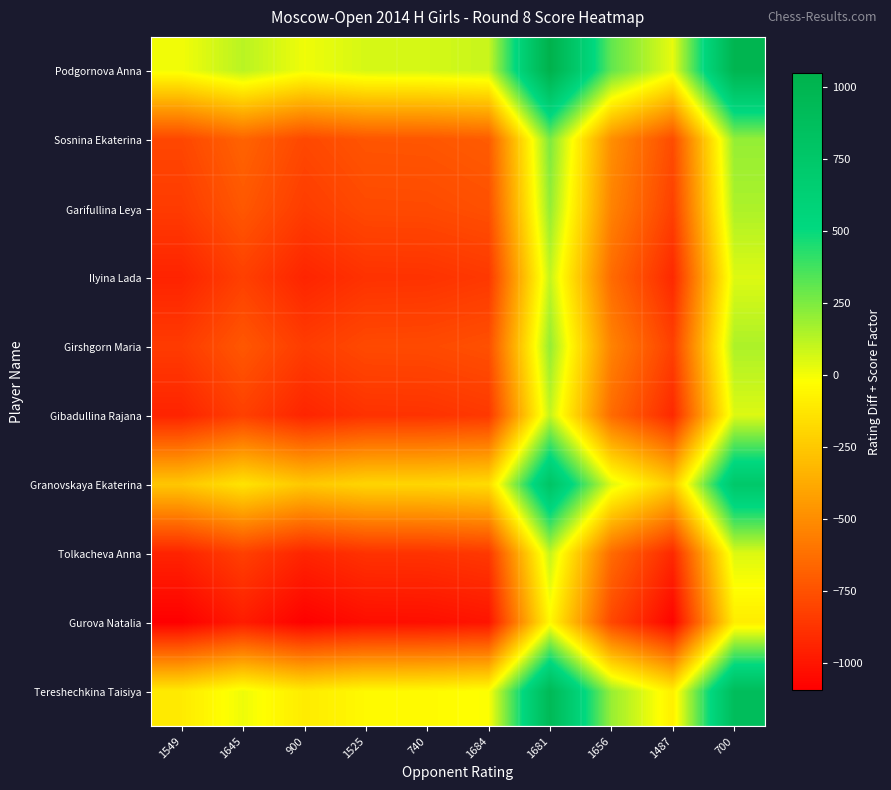

Reading right to left, extract all data points from this chart.

Podgornova Anna: 700=999	1487=26	1656=306	1681=1049	1684=93	740=68	1525=65	900=9	1645=124	1549=4
Sosnina Ekaterina: 700=200	1487=-773	1656=-493	1681=250	1684=-706	740=-731	1525=-734	900=-790	1645=-675	1549=-795
Garifullina Leya: 700=150	1487=-823	1656=-543	1681=200	1684=-756	740=-781	1525=-784	900=-840	1645=-725	1549=-845
Ilyina Lada: 700=50	1487=-923	1656=-643	1681=100	1684=-856	740=-881	1525=-884	900=-940	1645=-825	1549=-945
Girshgorn Maria: 700=150	1487=-823	1656=-543	1681=200	1684=-756	740=-781	1525=-784	900=-840	1645=-725	1549=-845
Gibadullina Rajana: 700=50	1487=-923	1656=-643	1681=100	1684=-856	740=-881	1525=-884	900=-940	1645=-825	1549=-945
Granovskaya Ekaterina: 700=737	1487=-236	1656=44	1681=787	1684=-169	740=-194	1525=-197	900=-253	1645=-138	1549=-258
Tolkacheva Anna: 700=50	1487=-923	1656=-643	1681=100	1684=-856	740=-881	1525=-884	900=-940	1645=-825	1549=-945
Gurova Natalia: 700=-100	1487=-1073	1656=-793	1681=-50	1684=-1006	740=-1031	1525=-1034	900=-1090	1645=-975	1549=-1095
Tereshechkina Taisiya: 700=887	1487=-86	1656=194	1681=937	1684=-19	740=-44	1525=-47	900=-103	1645=12	1549=-108